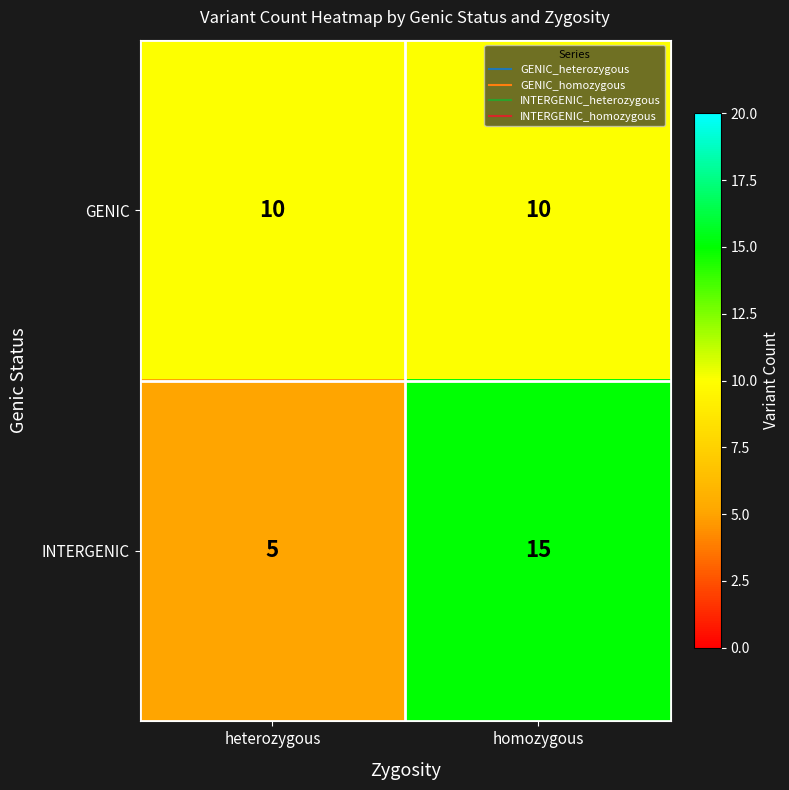

What is the total value across all series at heterozygous?

15